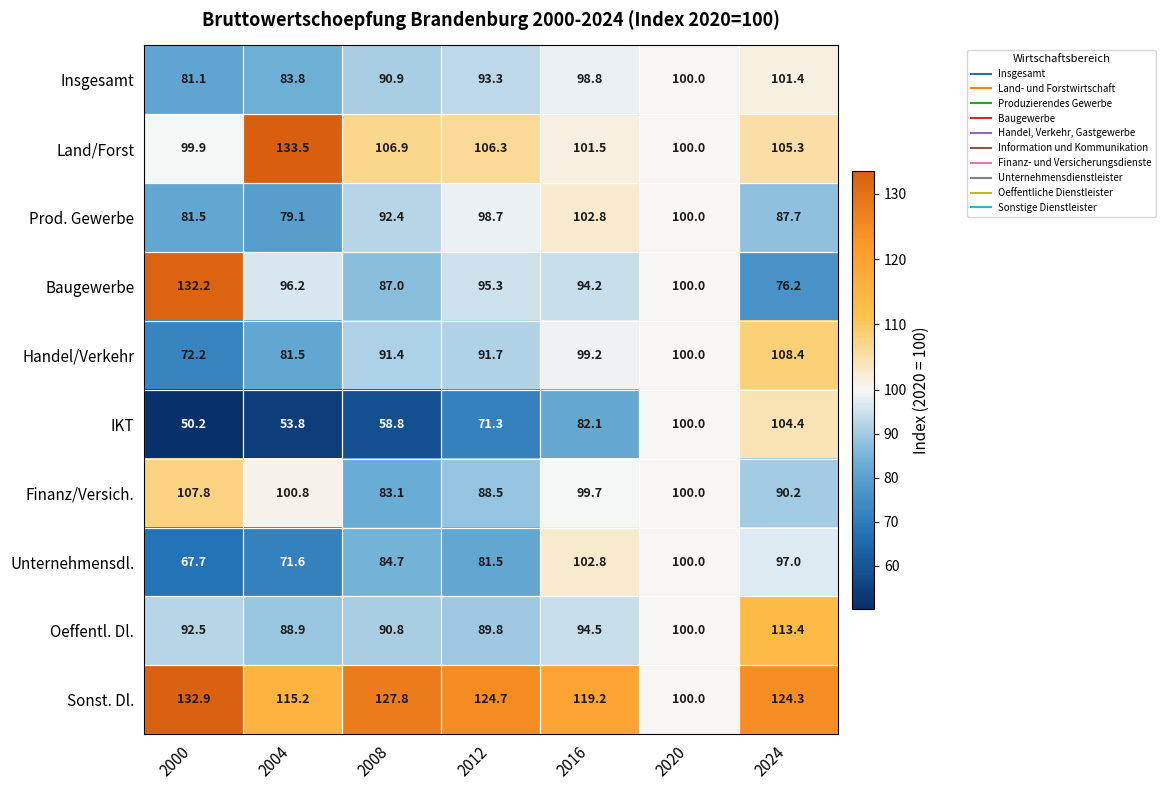

List the labels in order of Sonst. Dl. value, smallest first.

2020, 2004, 2016, 2024, 2012, 2008, 2000